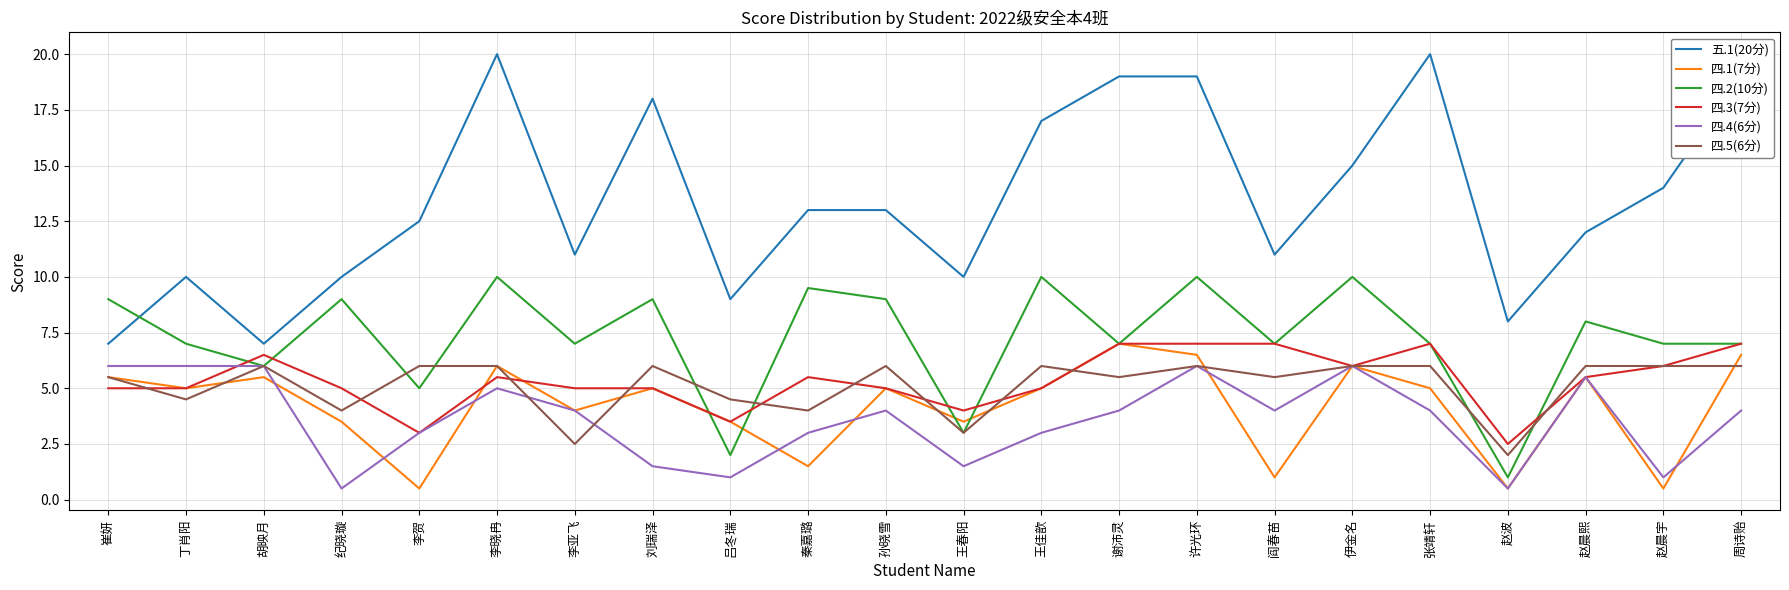

What is the highest value of the 四.4(6分) series?

6.0